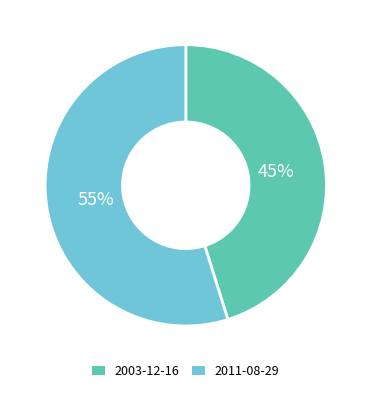

How many slices are in this pie chart?

2